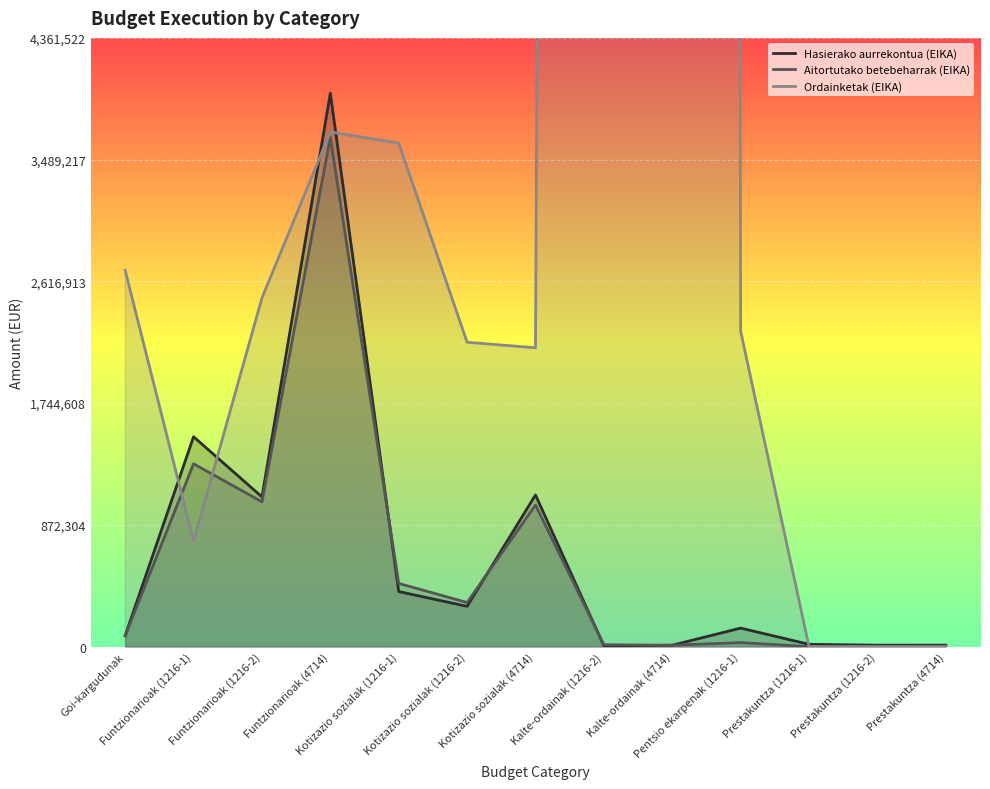

Which series changed the most between Kotizazio sozialak (4714) and Kalte-ordainak (1216-2)?

Ordainketak (EIKA)